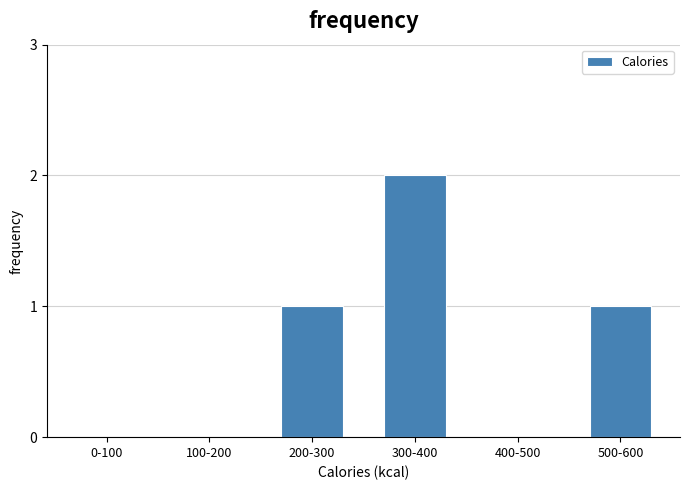

Reading left to right, extract all data points from this chart.

0-100=0	100-200=0	200-300=1	300-400=2	400-500=0	500-600=1